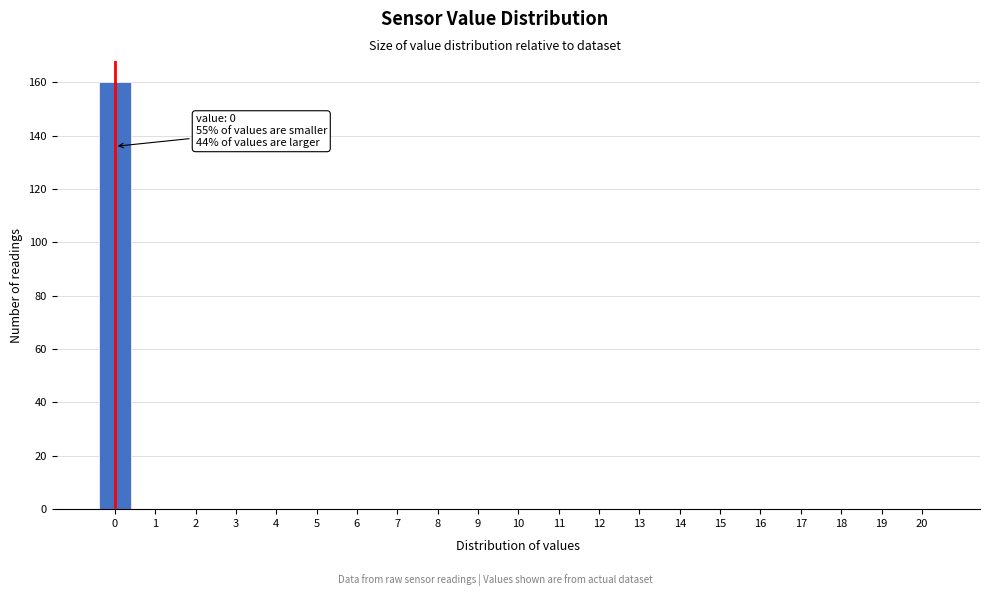

Reading left to right, transcribe all the data shown in this chart.

0=160	1=0	2=0	3=0	4=0	5=0	6=0	7=0	8=0	9=0	10=0	11=0	12=0	13=0	14=0	15=0	16=0	17=0	18=0	19=0	20=0